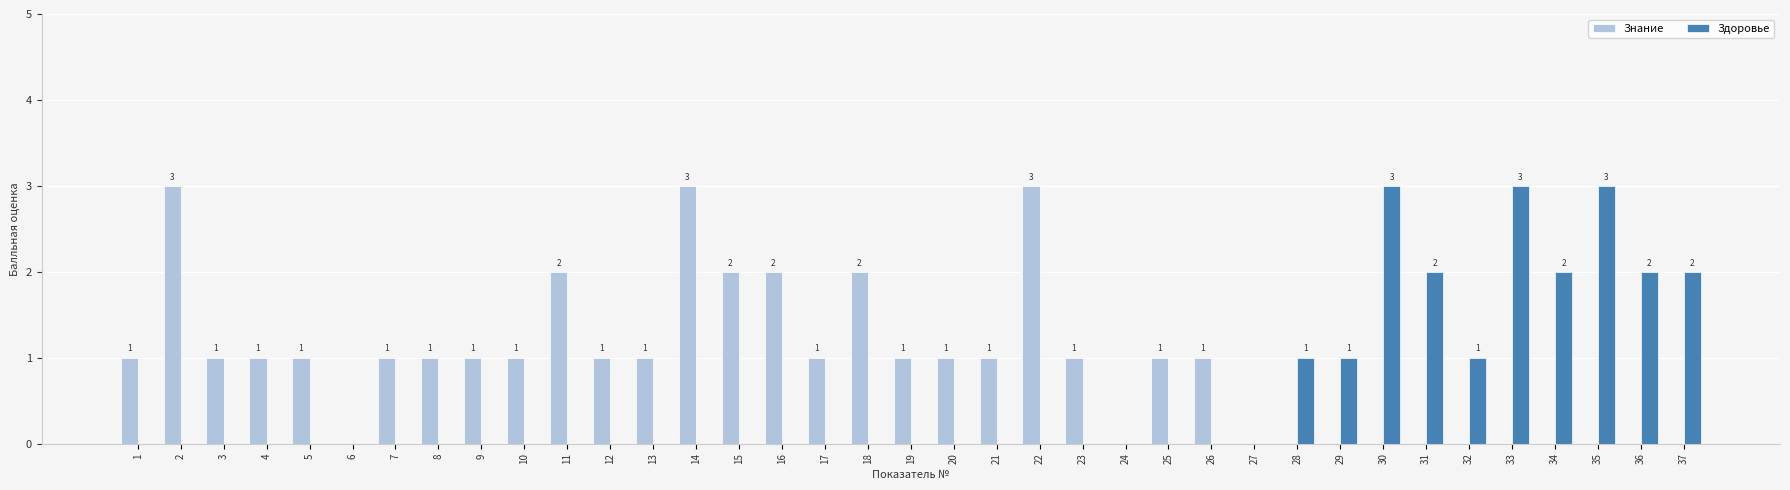

Is the value of Здоровье at 16 greater than the value of Знание at 21?

No